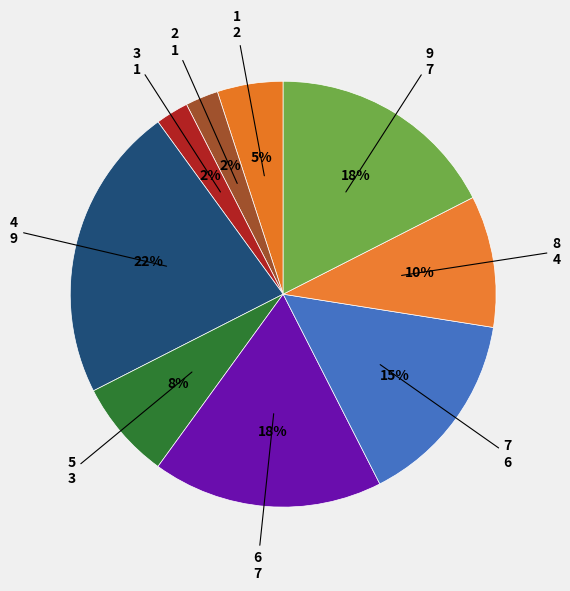

How many segments does this pie chart have?

9